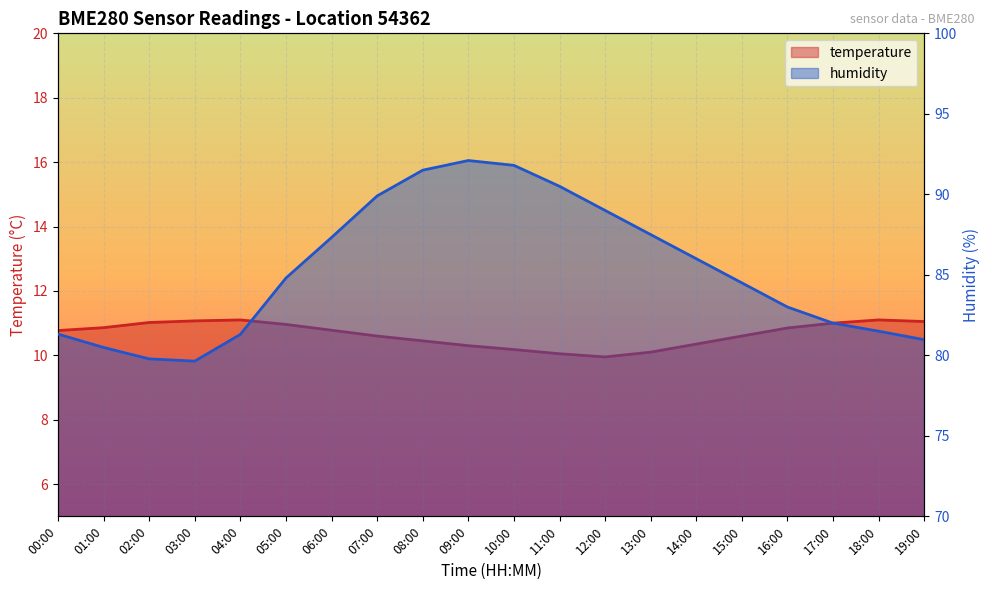

Reading left to right, what are all the values shown in this chart?

temperature: 00:00=10.8	01:00=10.9	02:00=11.0	03:00=11.1	04:00=11.1	05:00=11.0	06:00=10.8	07:00=10.6	08:00=10.4	09:00=10.3	10:00=10.2	11:00=10.1	12:00=9.9	13:00=10.1	14:00=10.3	15:00=10.6	16:00=10.8	17:00=11.0	18:00=11.1	19:00=11.1
humidity: 00:00=81.3	01:00=80.5	02:00=79.8	03:00=79.6	04:00=81.3	05:00=84.8	06:00=87.3	07:00=89.9	08:00=91.5	09:00=92.1	10:00=91.8	11:00=90.5	12:00=89.0	13:00=87.5	14:00=86.0	15:00=84.5	16:00=83.0	17:00=82.0	18:00=81.5	19:00=81.0